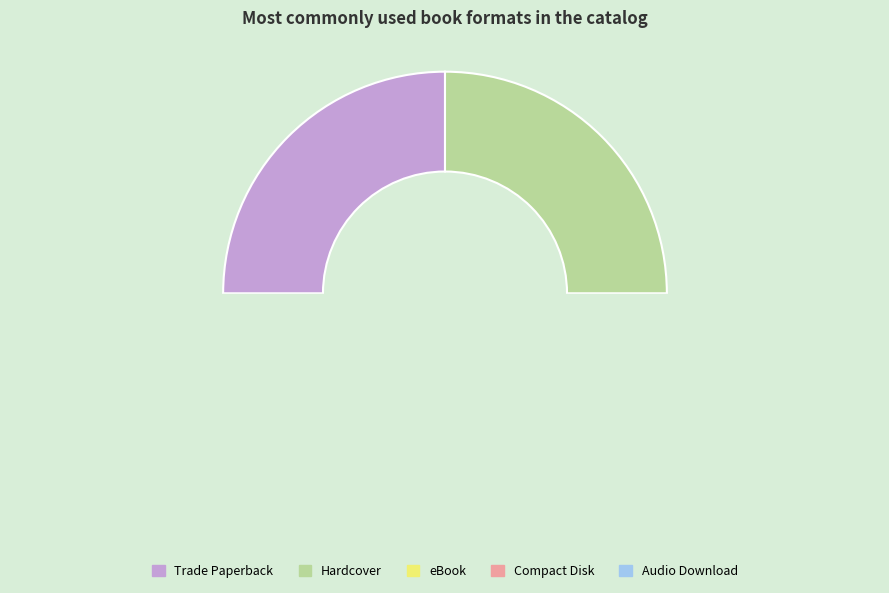

Does Hardcover account for over 50% of the chart?

No